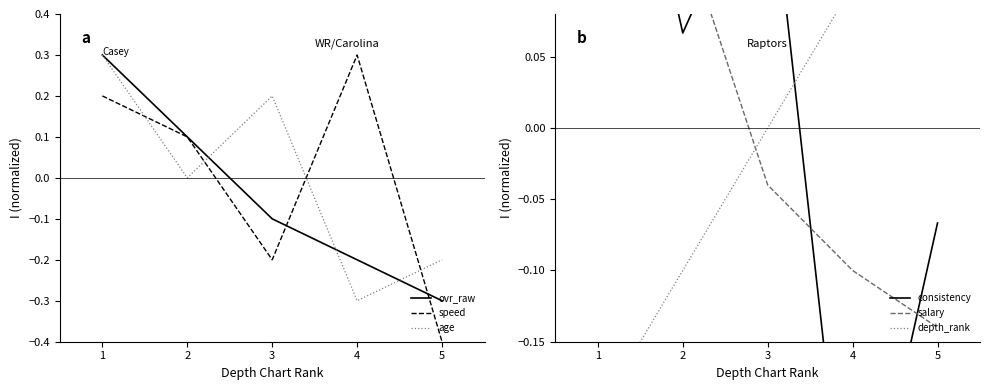

How many values in the ovr_raw series exceed 0?

2